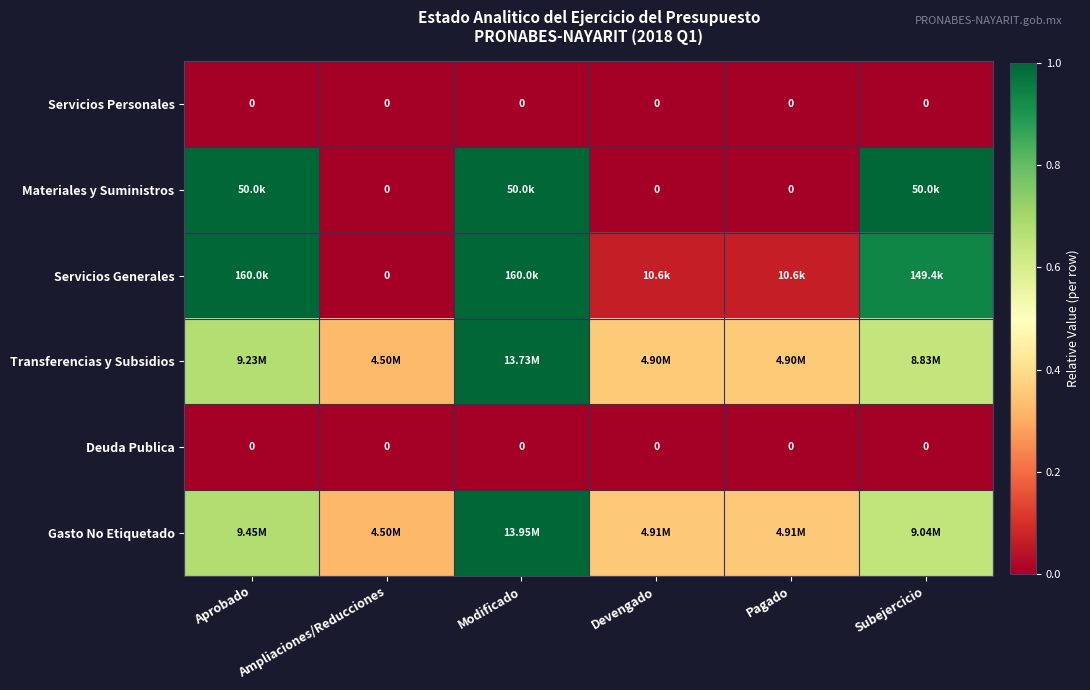

Which has a higher value, Ampliaciones/Reducciones or Aprobado?

Ampliaciones/Reducciones